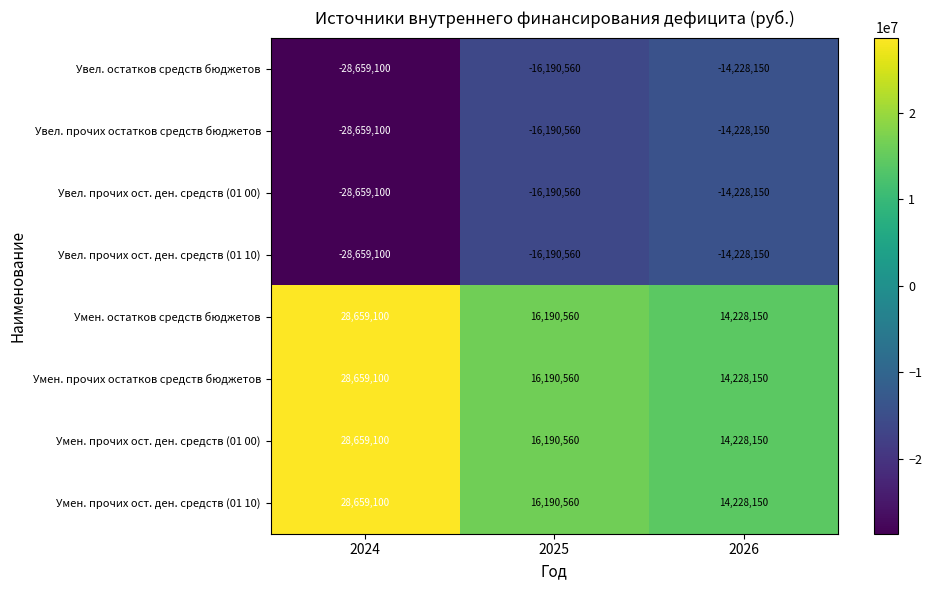

At which label is Увел. прочих ост. ден. средств (01 10) closest to -21443625?

2025